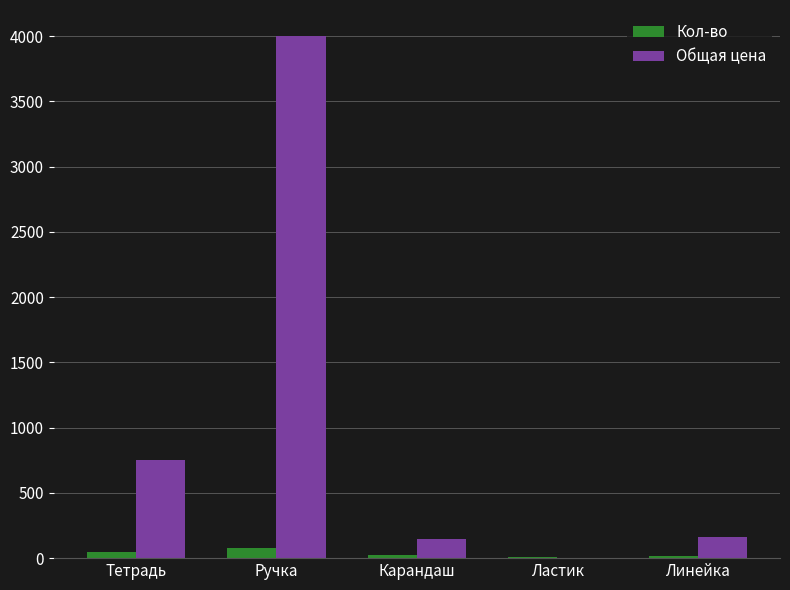

Are the bars horizontal?

No